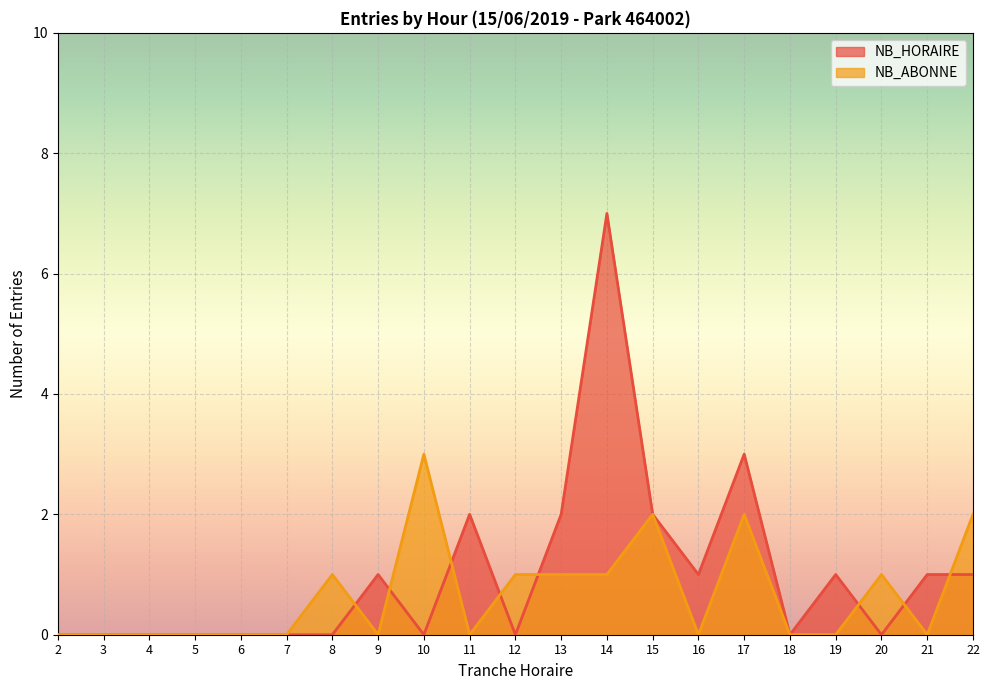

The NB_ABONNE series shows 2 at 10. True or false?

False